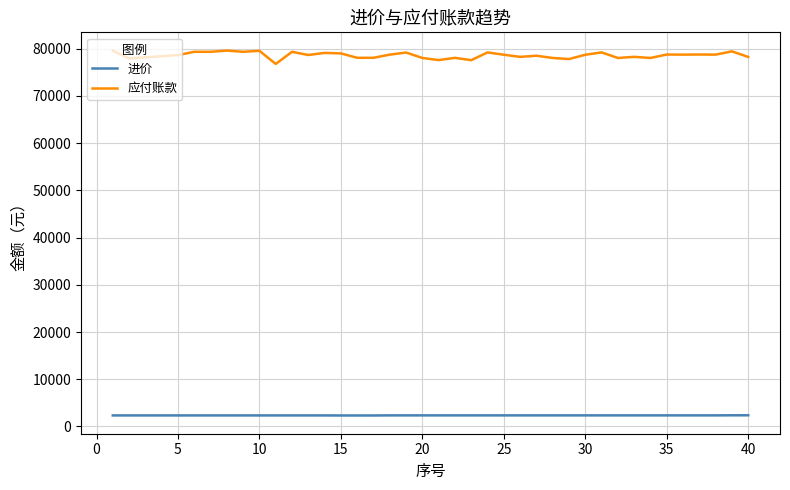

What are all the series names shown in the legend?

进价, 应付账款